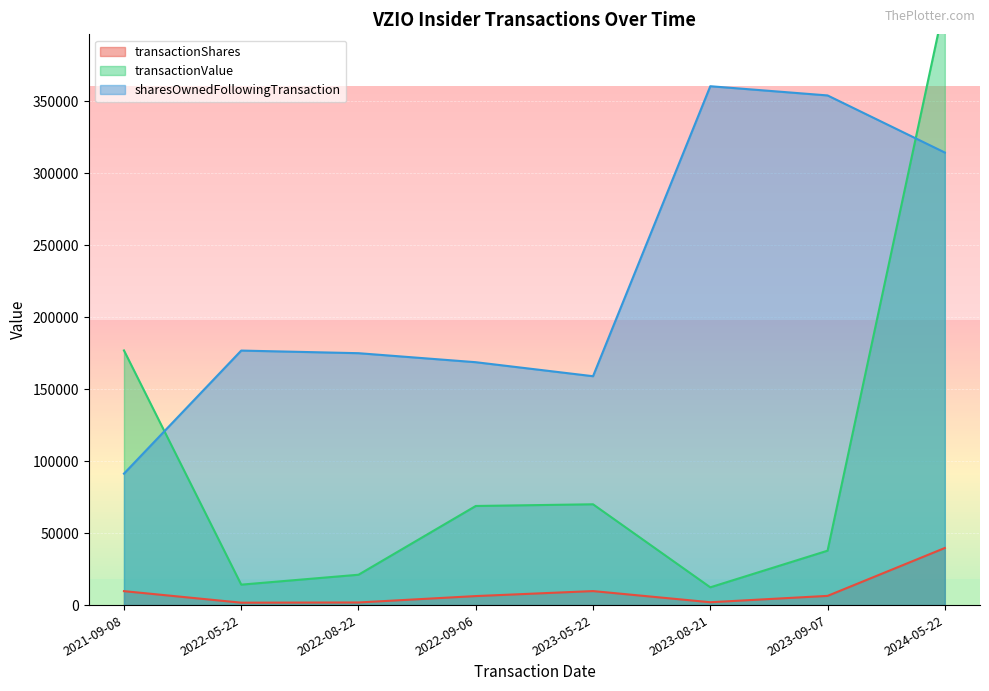

What is the total value across all series at 2022-08-22?

197989